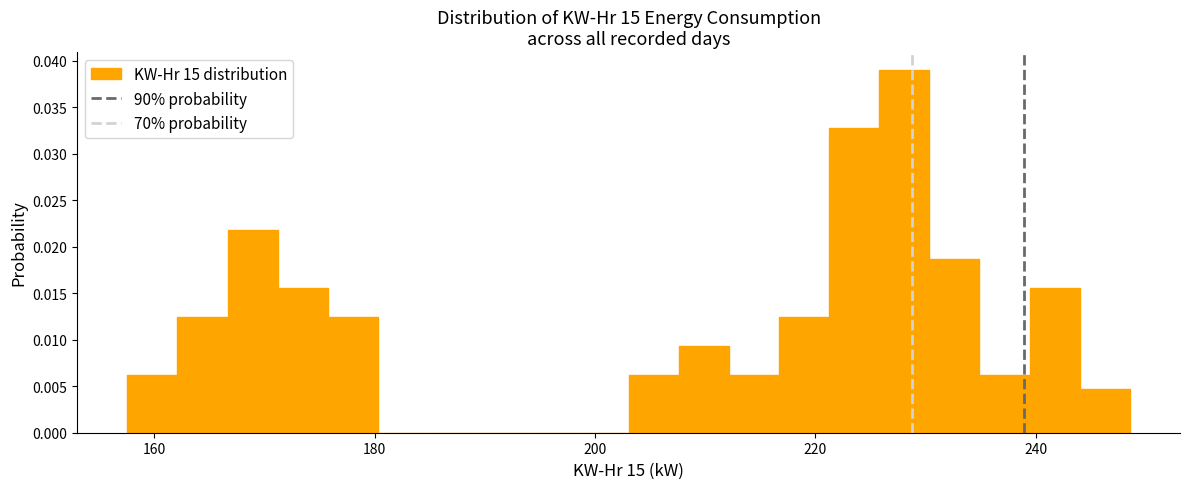

Around what value on the x-axis is the tallest bar? Give the approximate position of its centre, as read against the axis.

228